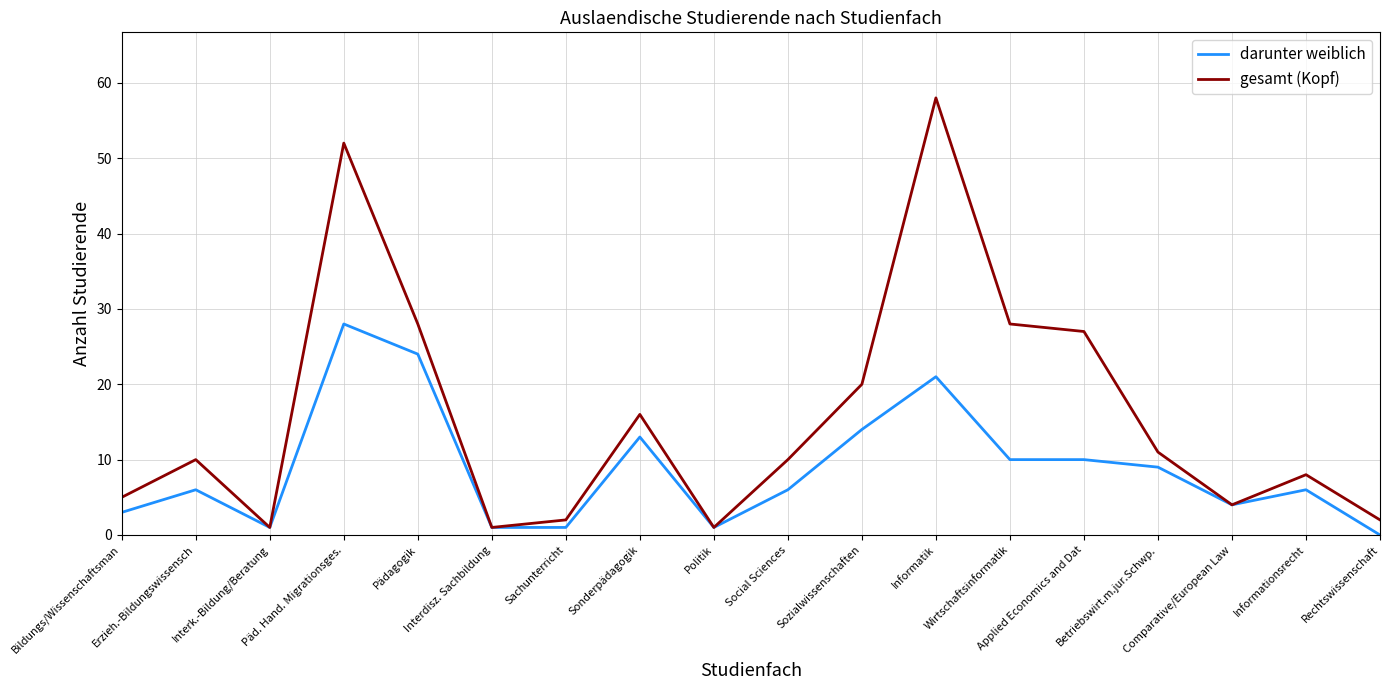

List the series in order of their overall mean, lowest first.

darunter weiblich, gesamt (Kopf)